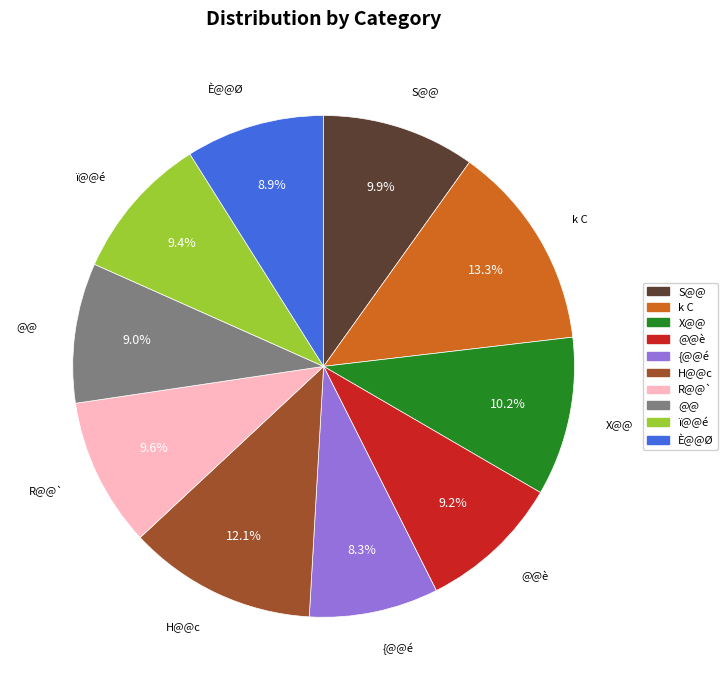

Is there any slice that represents more than half of the pie?

No